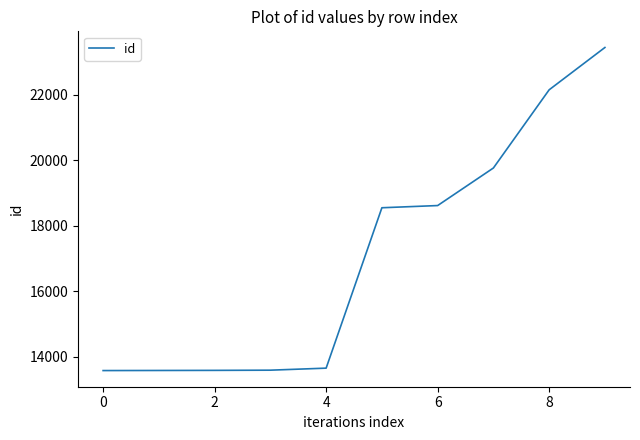

What is the difference between the maximum and minimum values?

9864